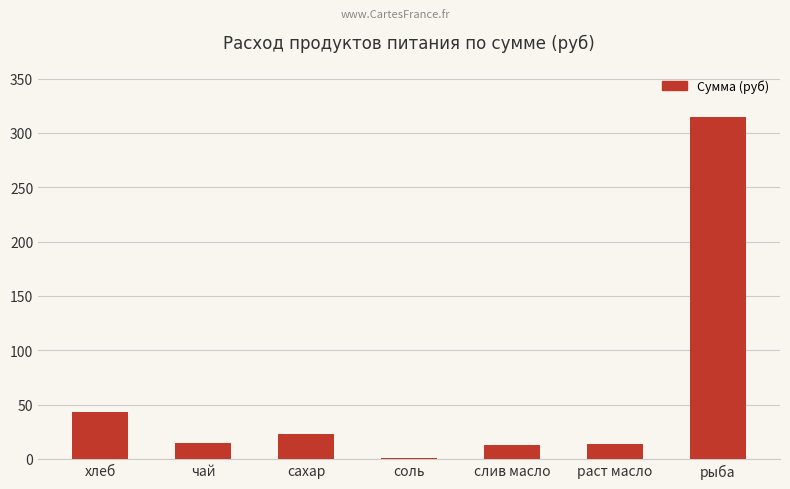

How many values are below 15?

3